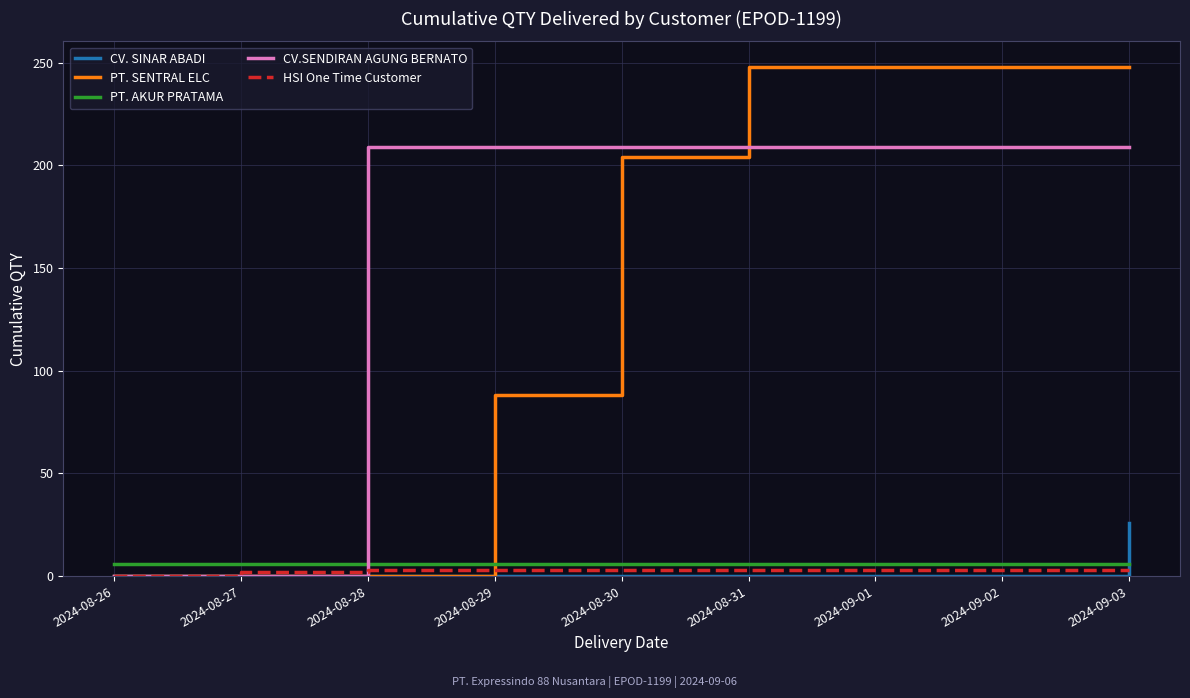

Between 2024-08-30 and 2024-09-03, which series saw the biggest shift?

PT. SENTRAL ELC